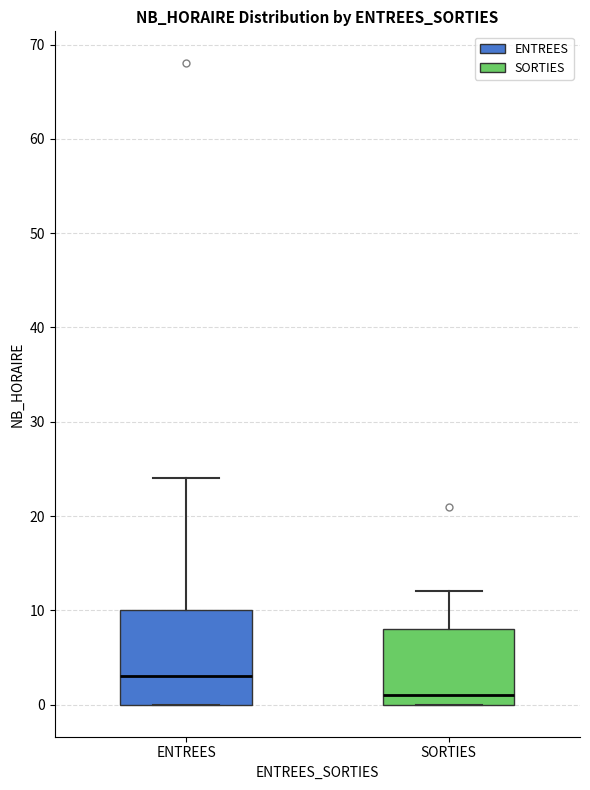

Reading left to right, transcribe this box plot: for each box, give where its median line is, the range the box spans, and where its two whiskers end, as read against the y-axis. The values are not printed on the chart, so give them approximately, as read against the axis.

ENTREES: median 3, box 0 to 10, whiskers 0 to 24
SORTIES: median 1, box 0 to 8, whiskers 0 to 12